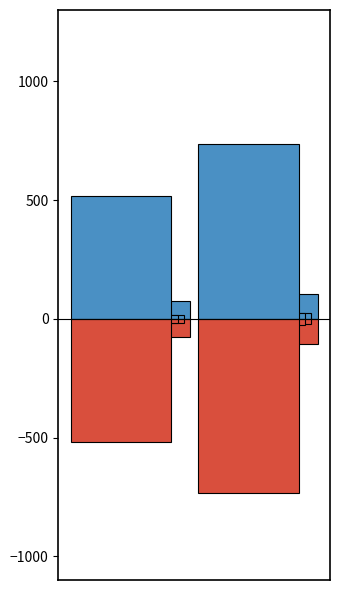

Reading right to left, extract all data points from this chart.

1=735.5	0=517.9